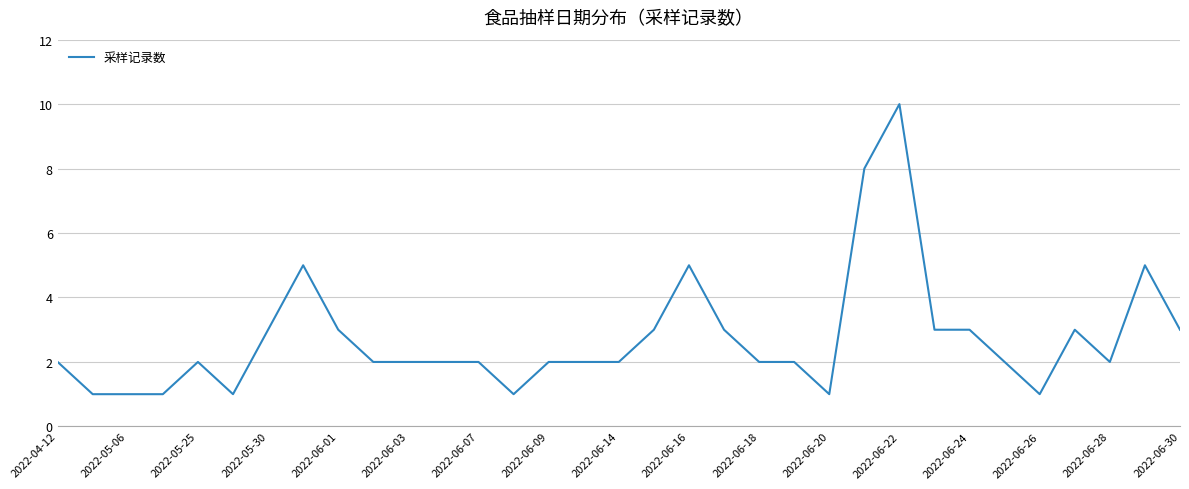

How many lines are shown in the chart?

1